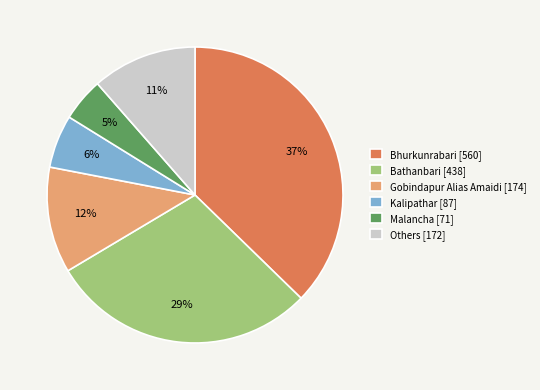

Does any single category account for the majority?

No